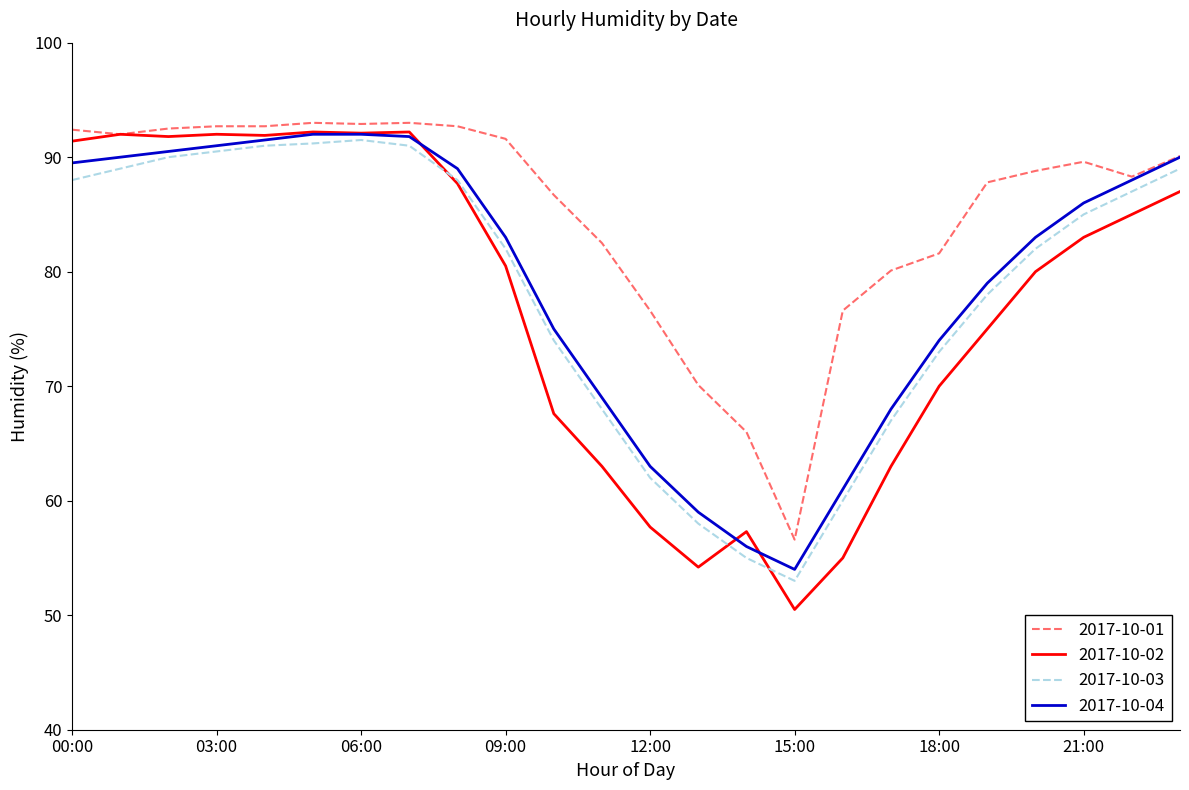

Which series has the largest total across all categories?

2017-10-01